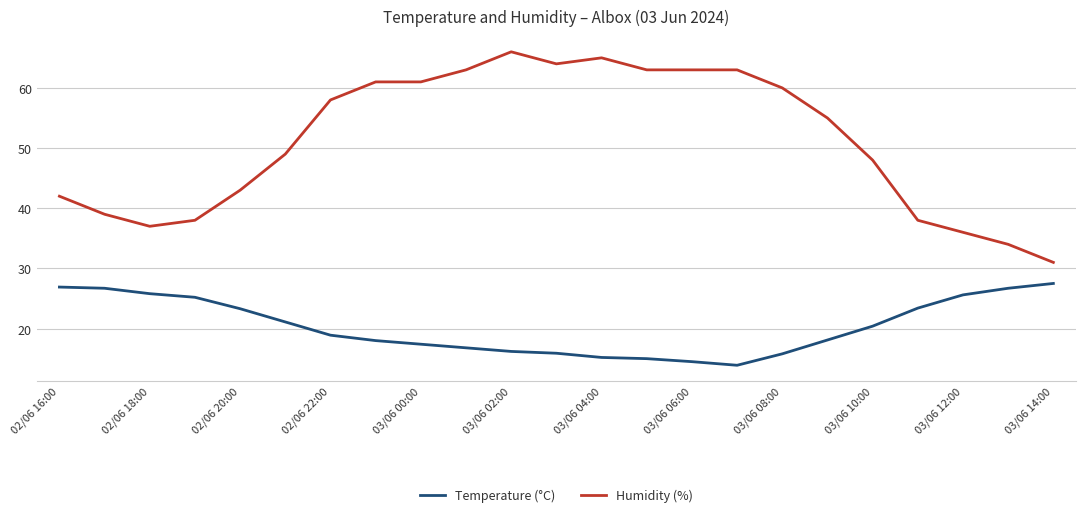

Rank the series by their maximum value, from lowest to highest.

Temperature (°C), Humidity (%)